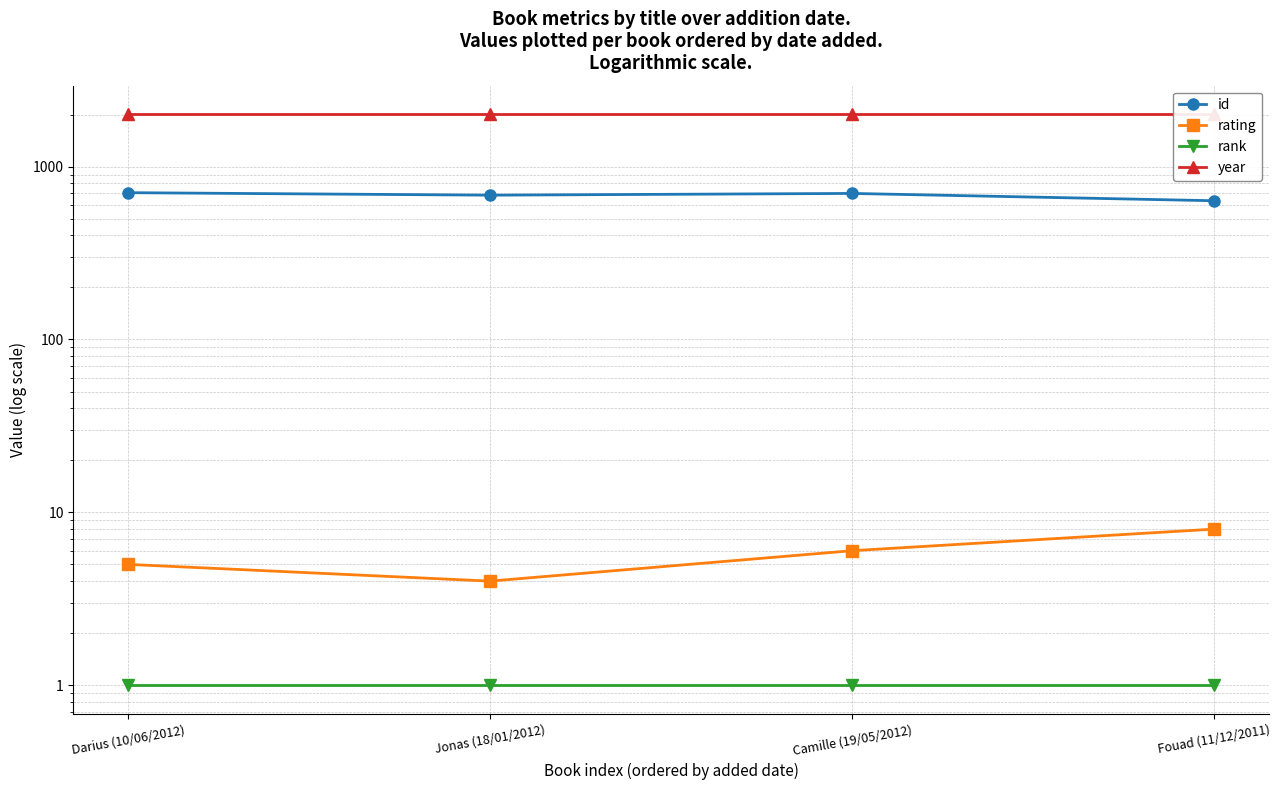

The value of rating at Darius (10/06/2012) is 3. True or false?

False